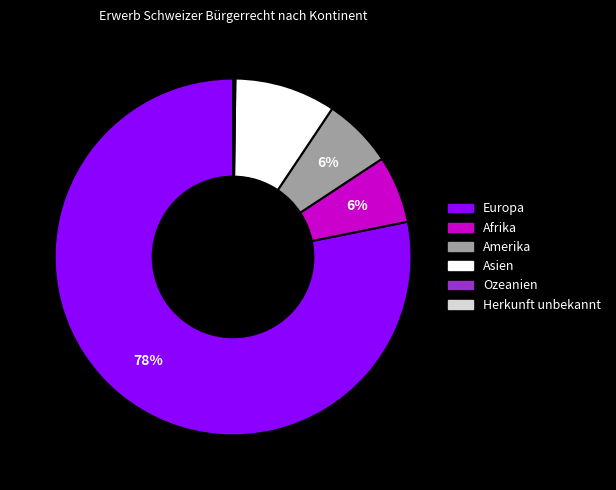

Which slice represents more than half of the pie?

Europa